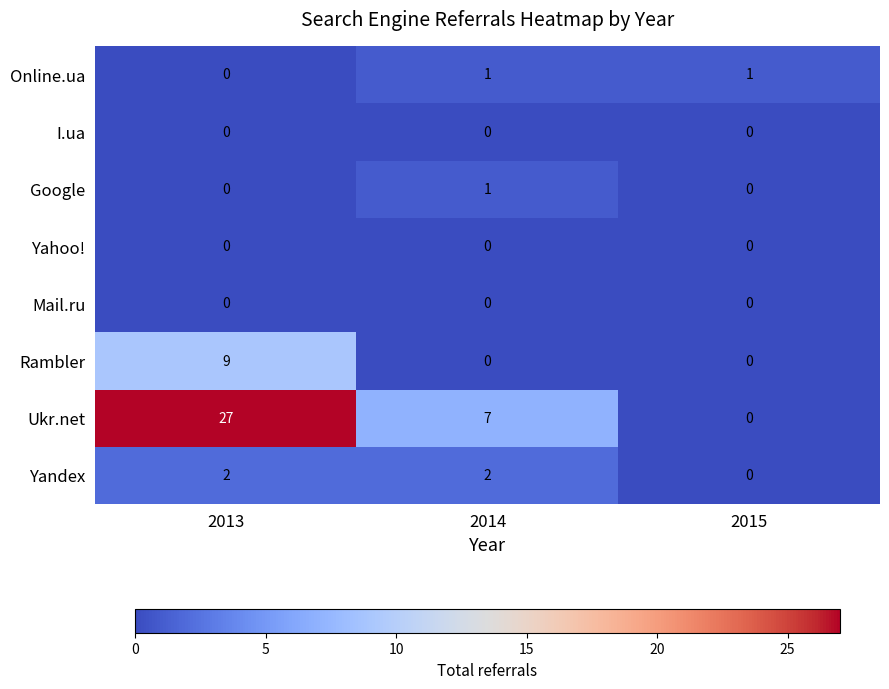

Which series has the largest total across all categories?

Ukr.net